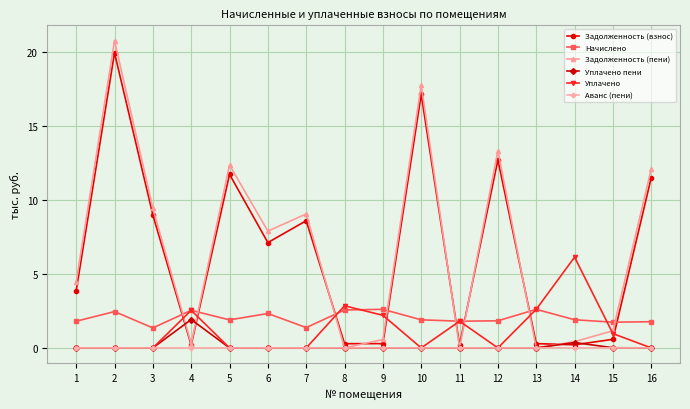

The Уплачено series shows 0.0 at 7. True or false?

True